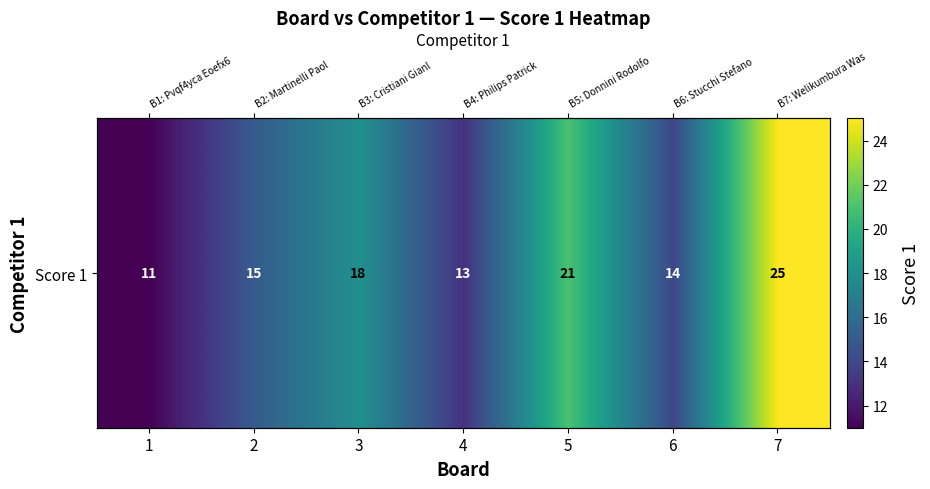

What is the difference between the values at 4 and 2?

2